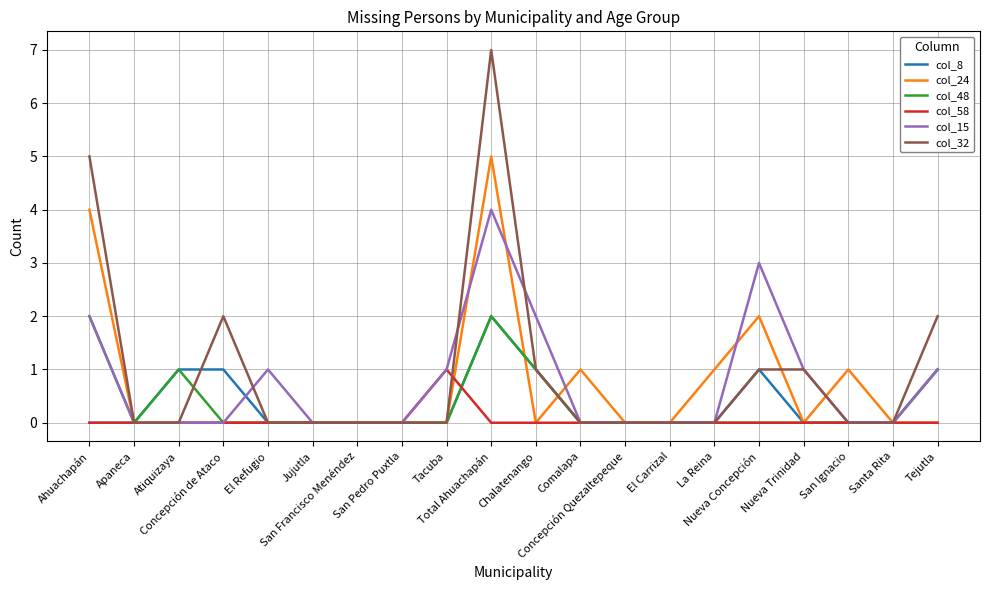

At which category does col_32 reach its first local peak?

Concepción de Ataco